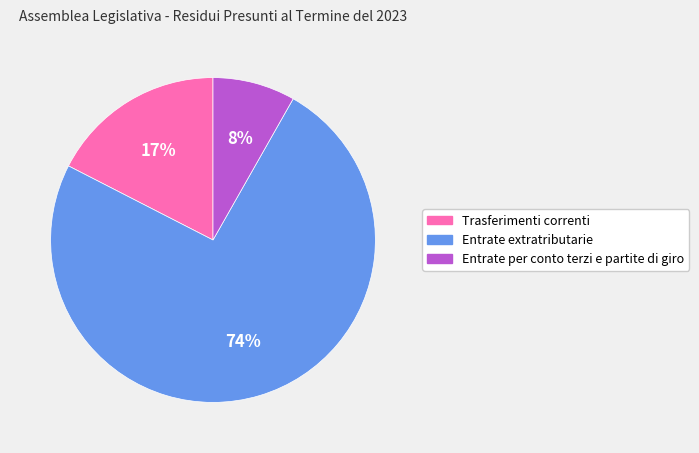

Is it true that Entrate extratributarie is 74% of the pie?

True